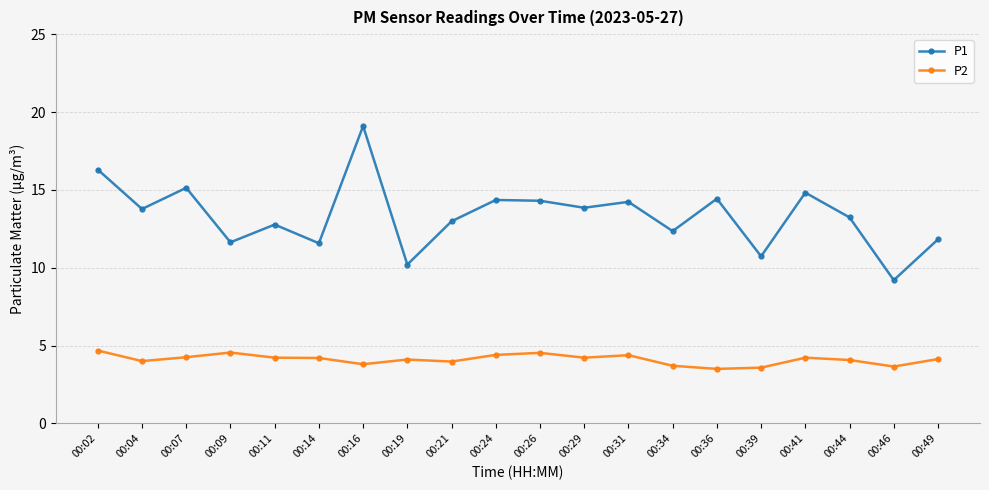

At 00:36, list the series in order from smallest to largest.

P2, P1